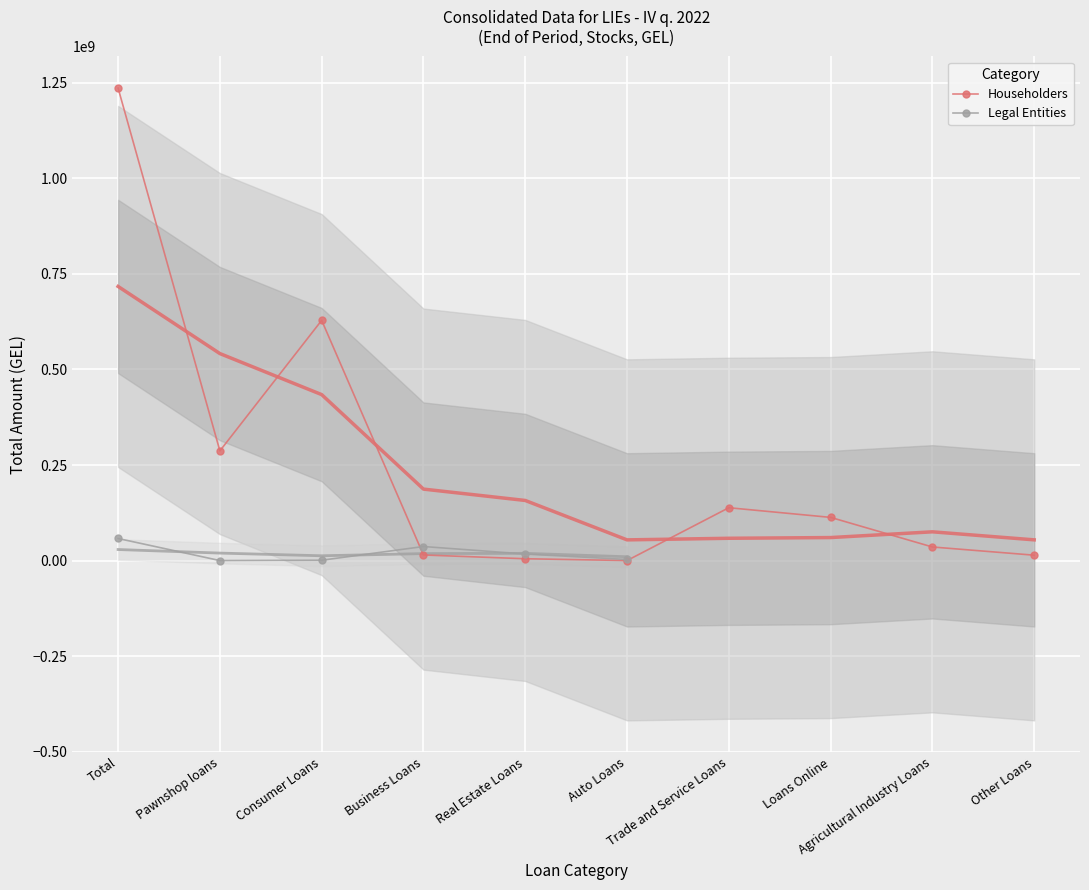

What is the highest value of the Householders series?

1236073227.6